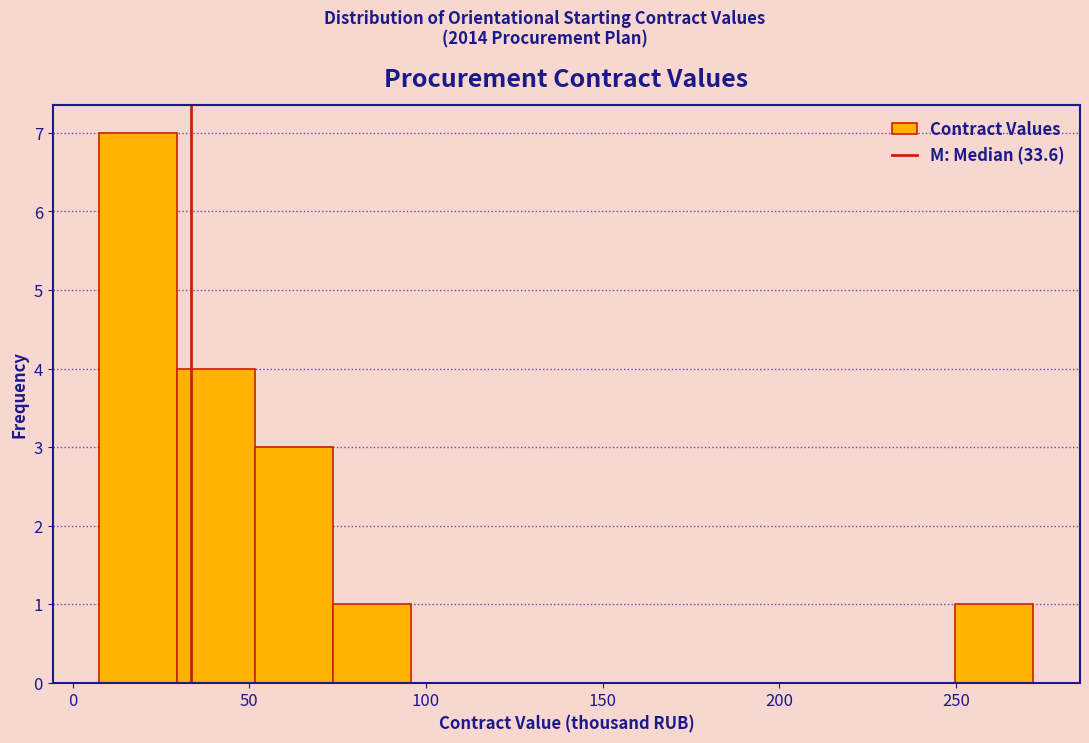

Over which range of the x-axis is the bar tallest?

10 to 30